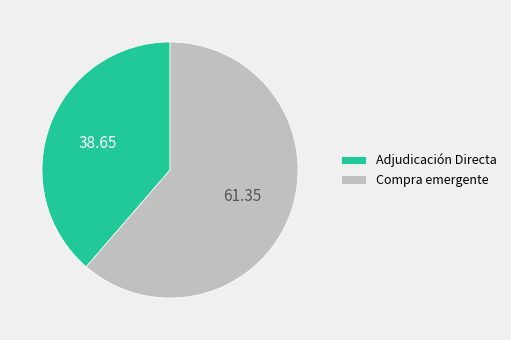

Which has a higher value, Adjudicación Directa or Compra emergente?

Compra emergente